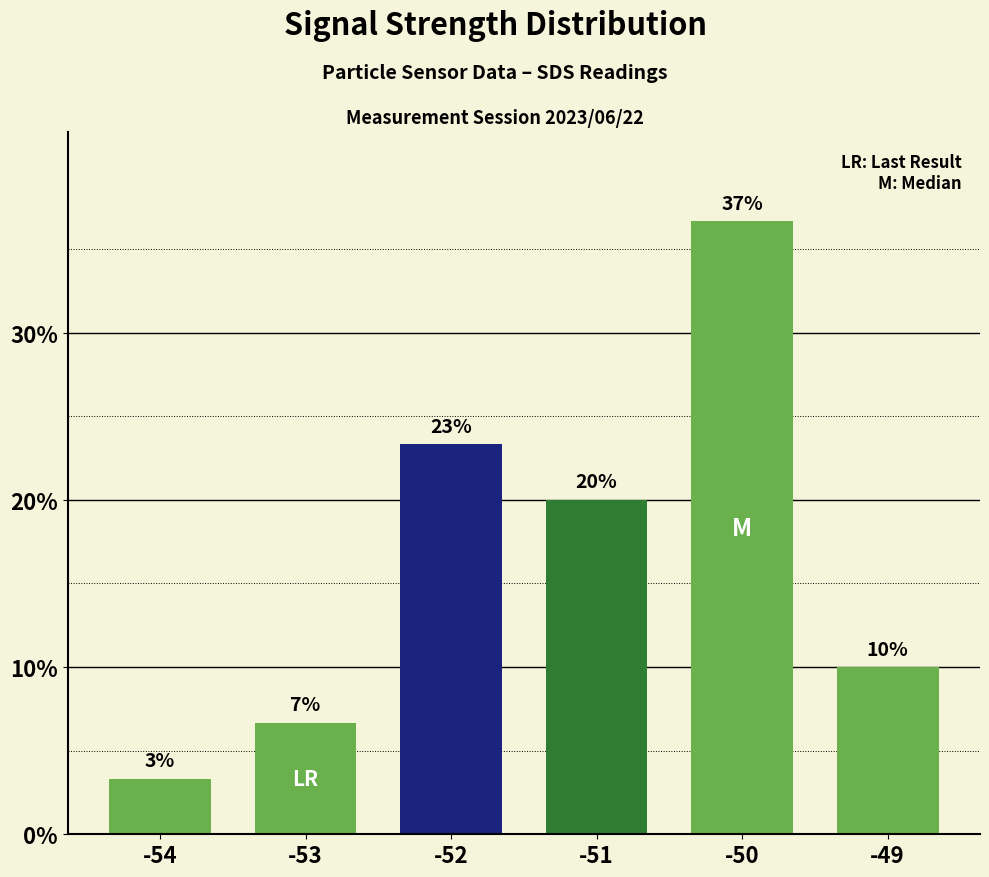

At which category does the chart reach its minimum across all series?

-54